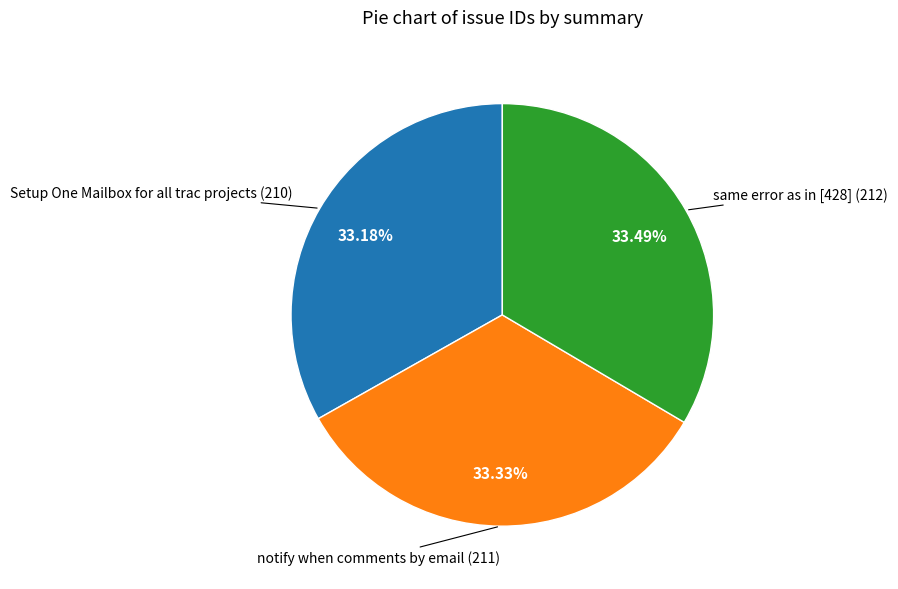

Is there any slice that represents more than half of the pie?

No